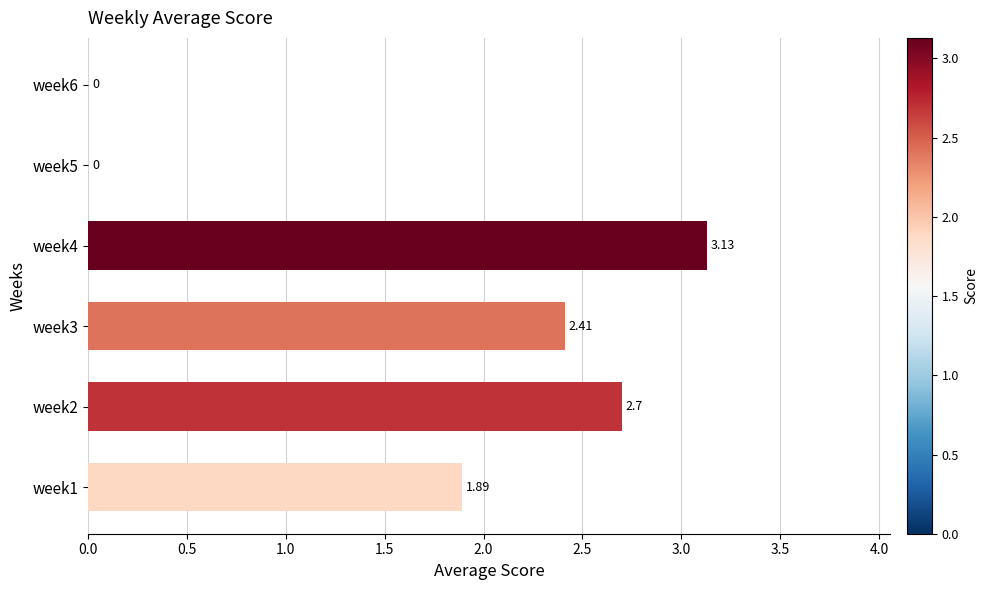

Approximately how many times larger is the value at week1 compared to week3?

0.8